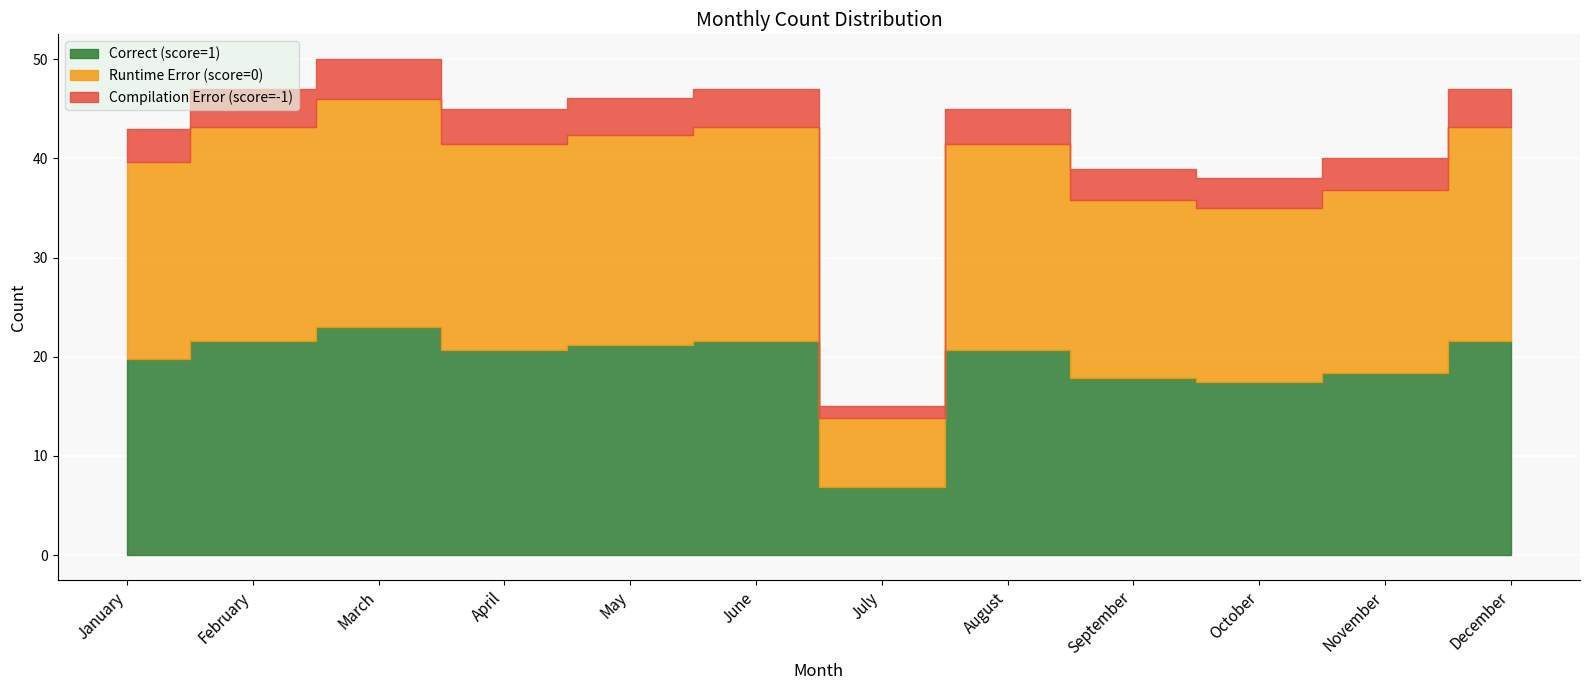

List the labels in order of value, smallest first.

July, October, September, November, January, April, August, May, February, June, December, March